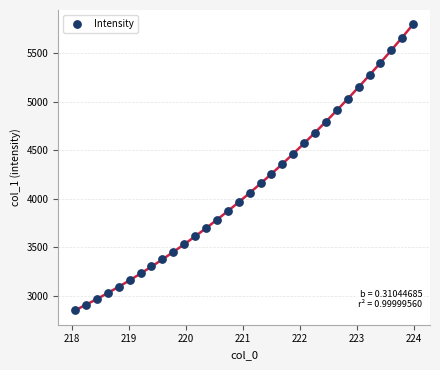

What is the range of X values (max minus min)?

5.9